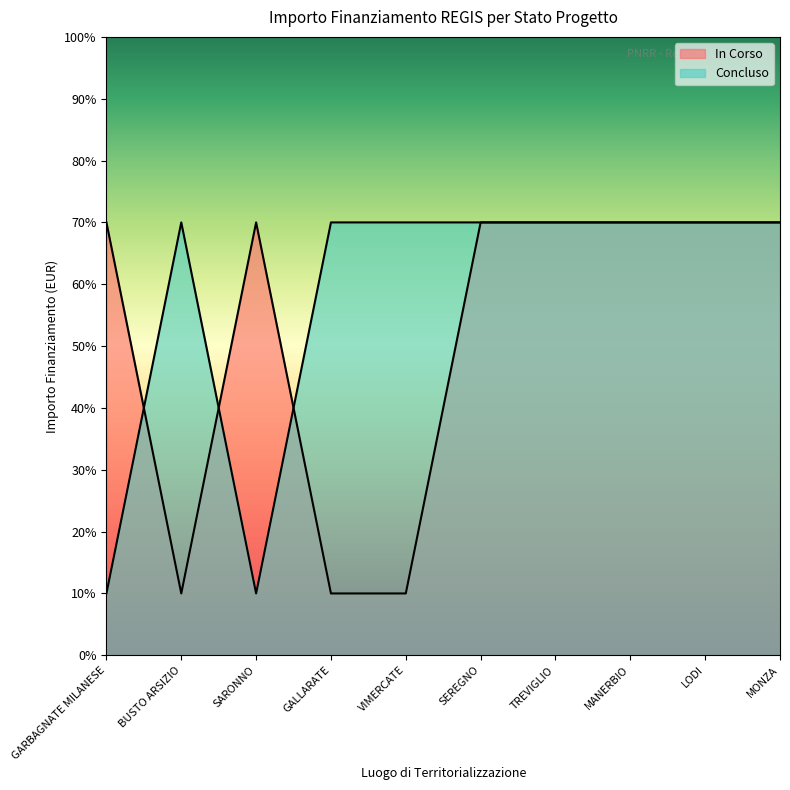

At which category is the sum across all series the highest?

SEREGNO